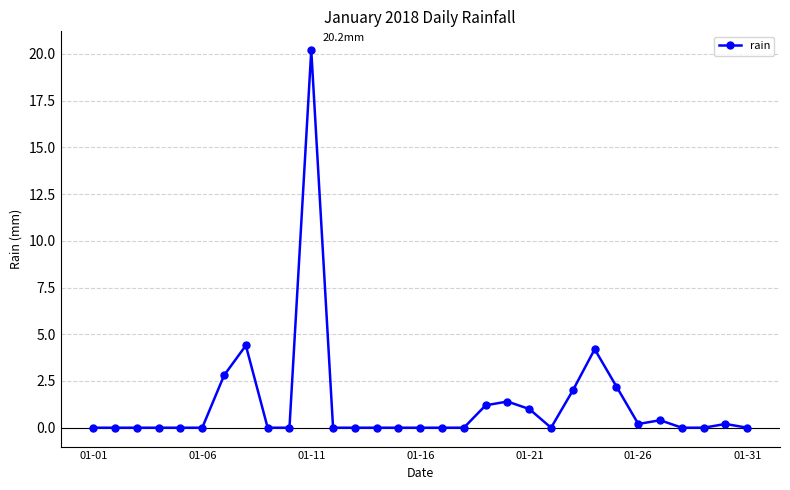

True or false: the data has more than 0 interior local peaks.

True